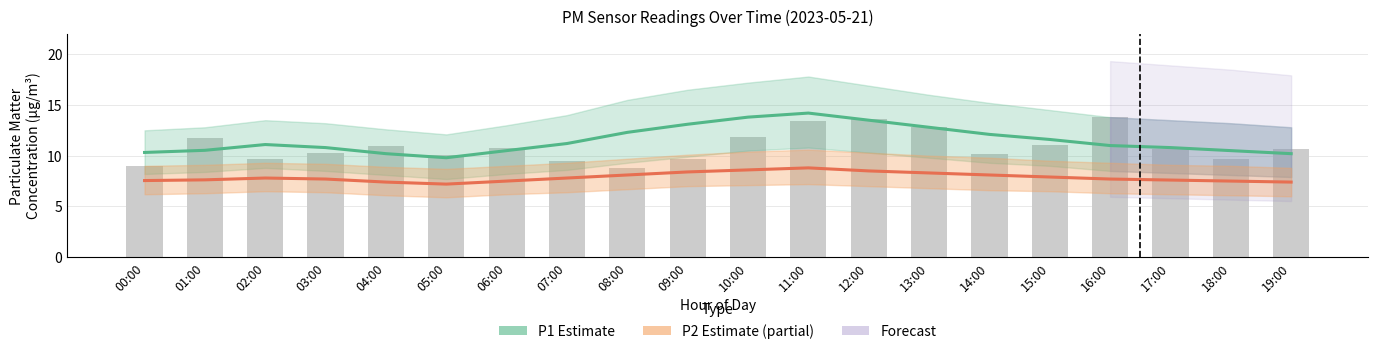

Between 17:00 and 04:00, which is larger?

17:00